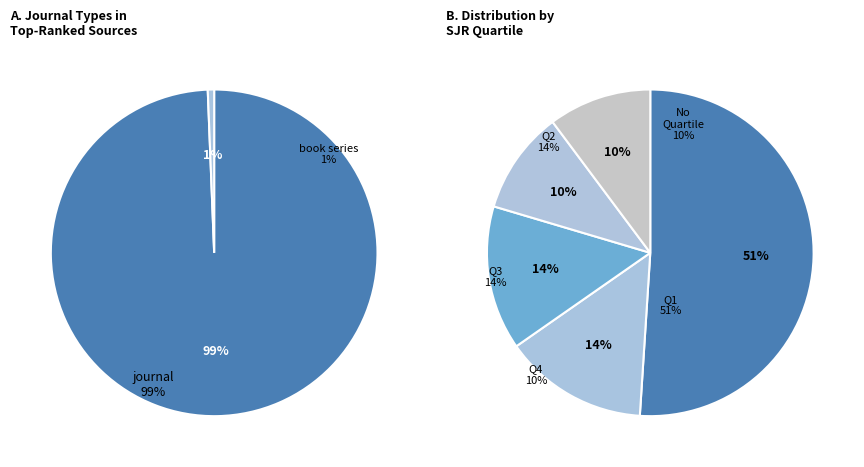

Which category has the biggest portion of the pie?

journal